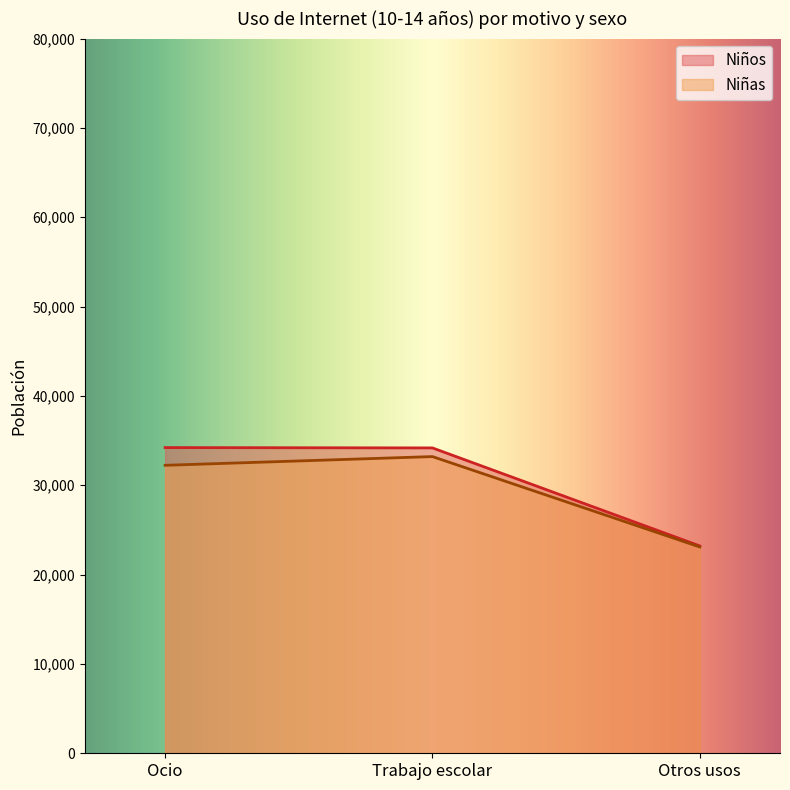

What is the value of the Niñas point at the 2nd from the left?

33211